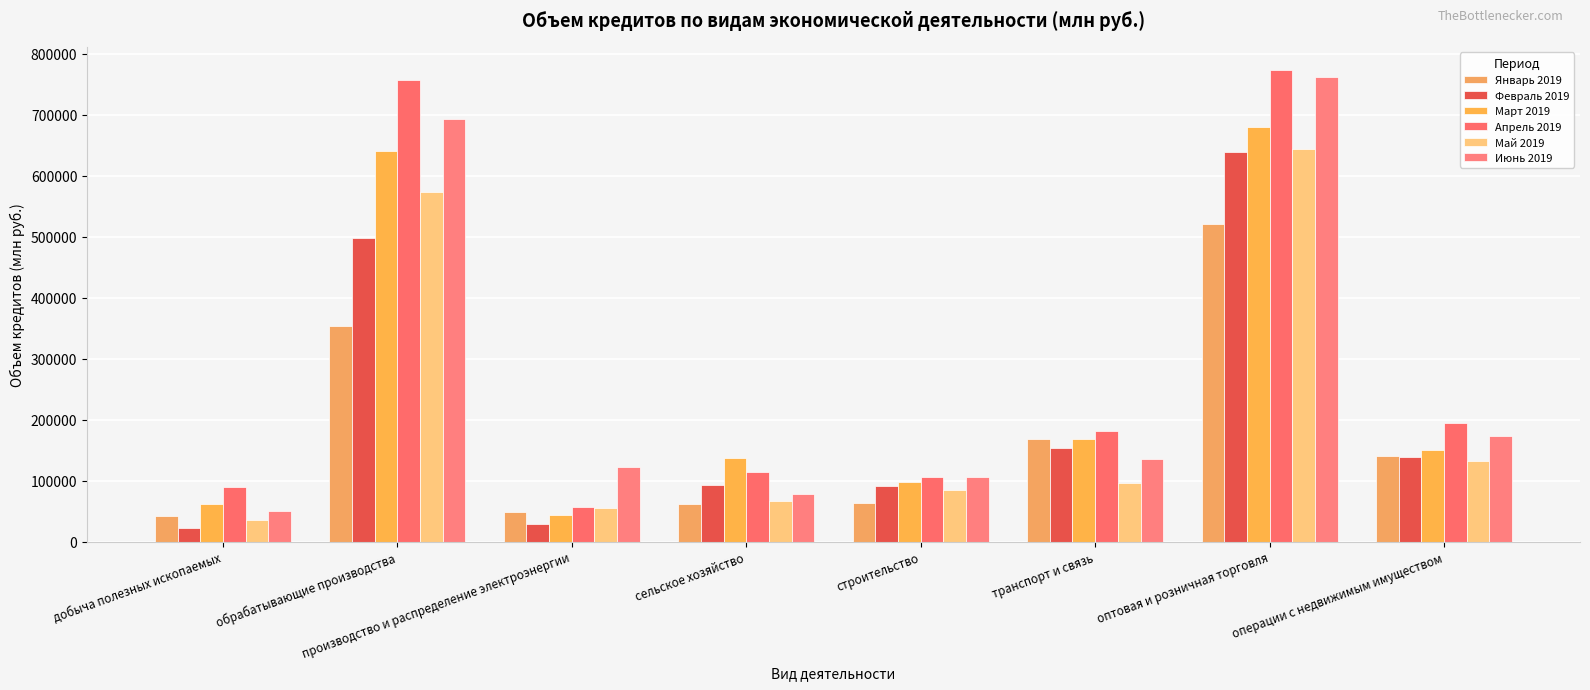

What is the maximum value for Июнь 2019?

762227